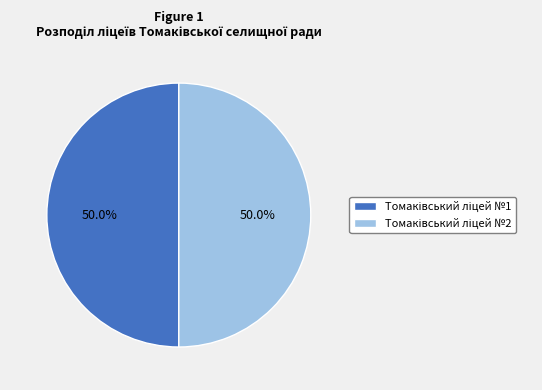

Approximately how many times larger is the value at Томаківський ліцей №2 compared to Томаківський ліцей №1?

1.0